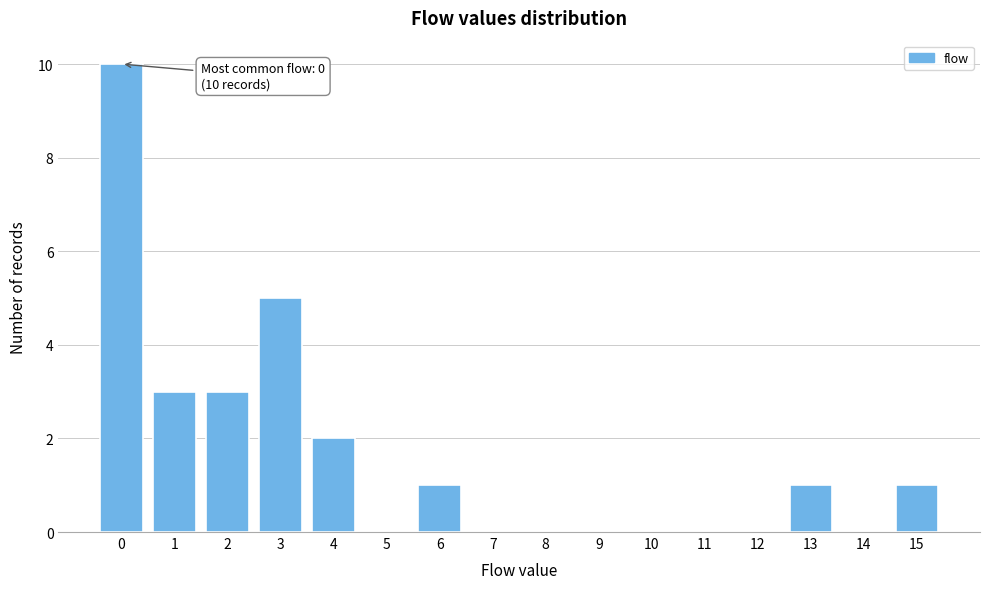

Reading left to right, what are all the values shown in this chart?

0=10	1=3	2=3	3=5	4=2	5=0	6=1	7=0	8=0	9=0	10=0	11=0	12=0	13=1	14=0	15=1